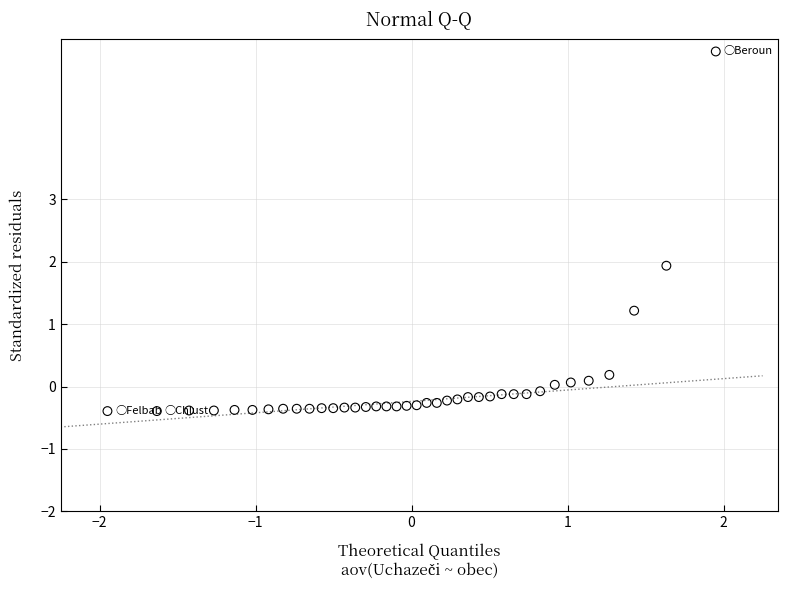

What is the range of Y values (max minus min)?

5.8